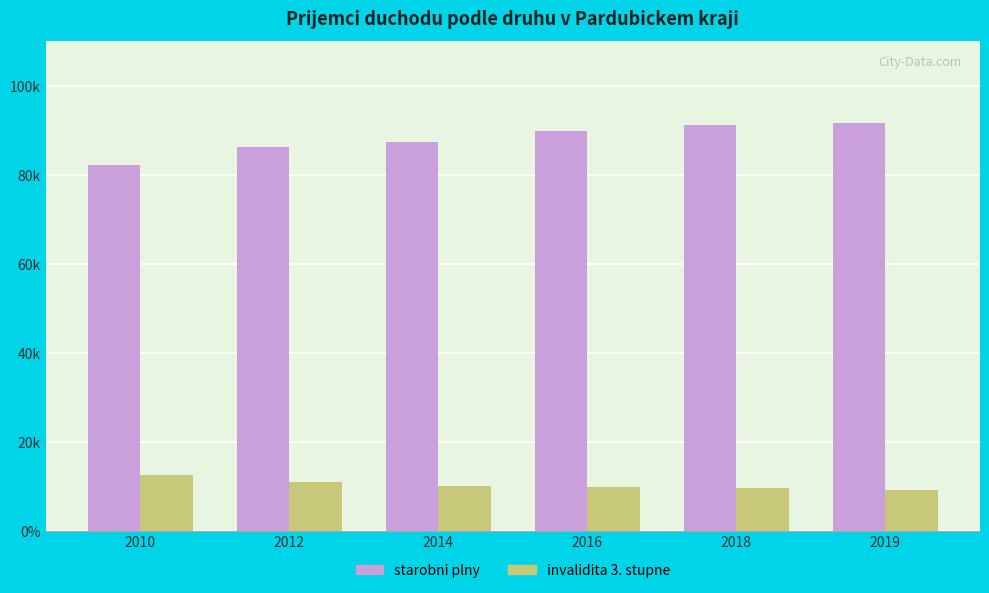

What is the value of the starobni plny bar at the 4th from the left?

89896